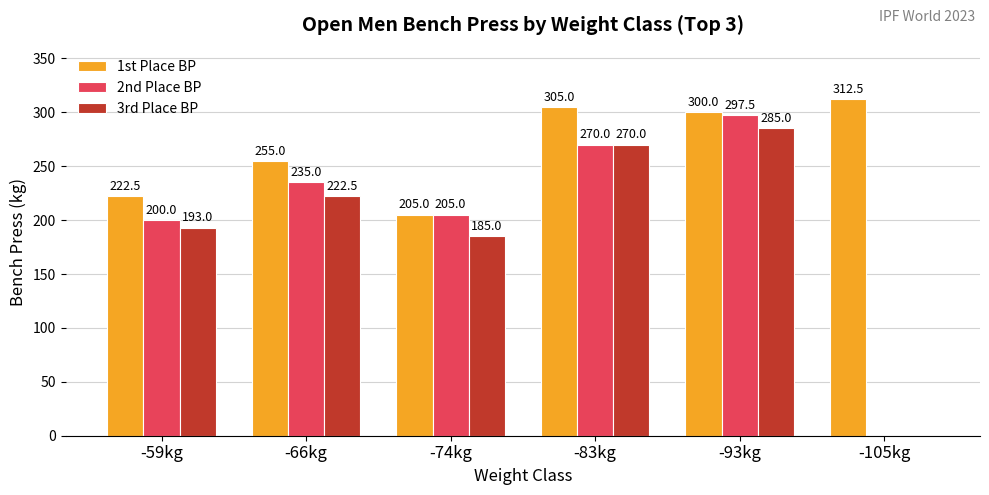

The 2nd Place BP series shows 453.3 at -83kg. True or false?

False